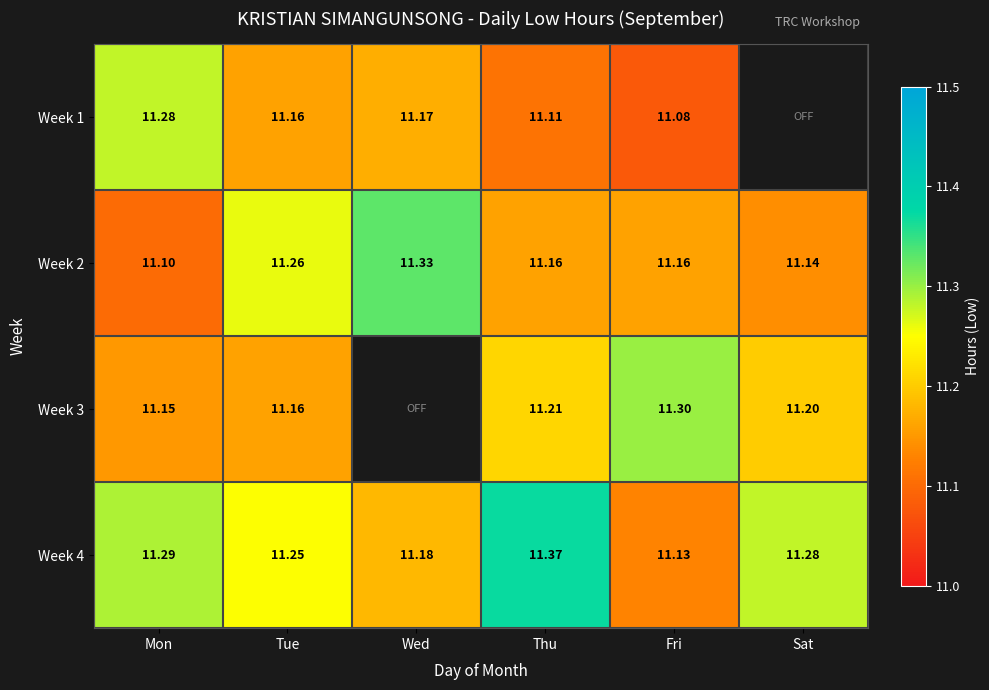

Where is Week 4 nearest to the value 11?

Fri